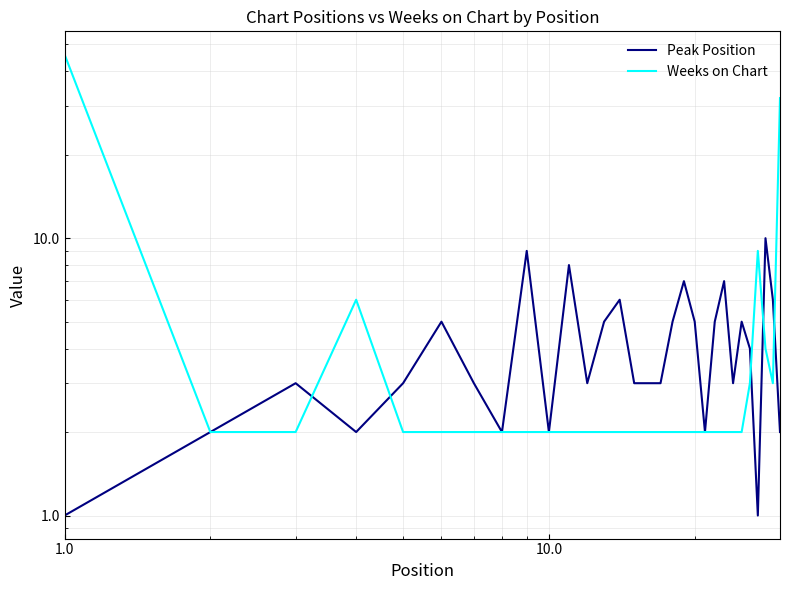

How many categories are shown in the chart?

30